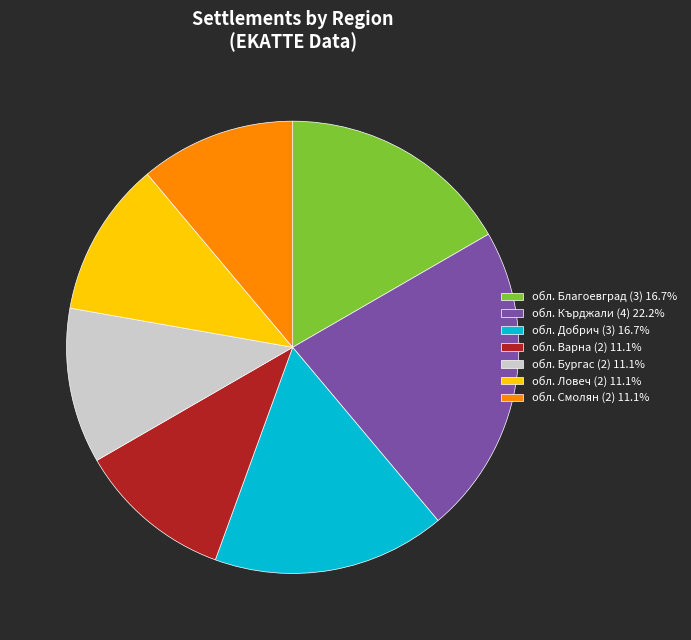

What is the largest slice in the pie chart?

обл. Кърджали